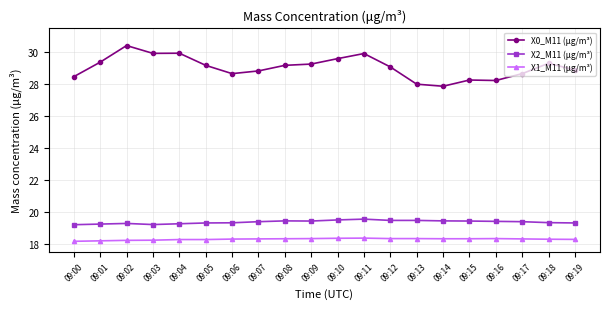

What is the difference between the highest and lowest values at 09:17?

10.4